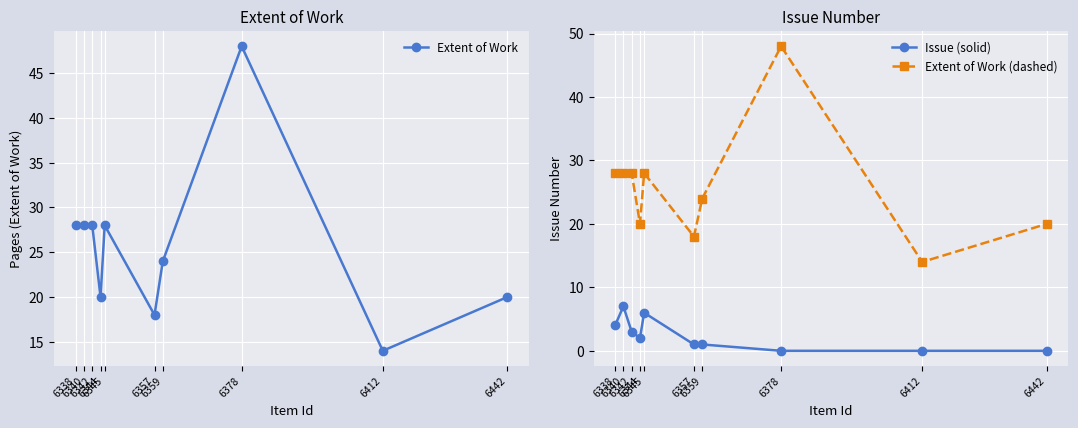

How many lines are shown in the chart?

3